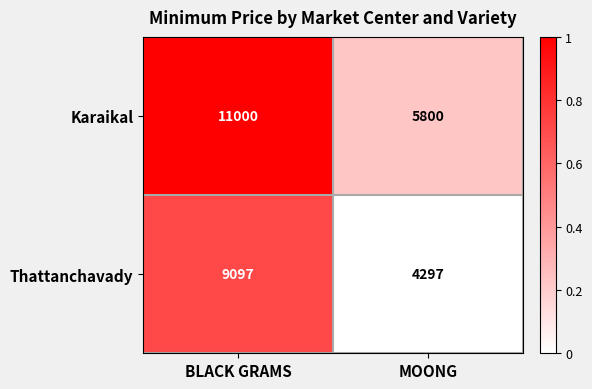

What is the total value across all series at MOONG?

10097